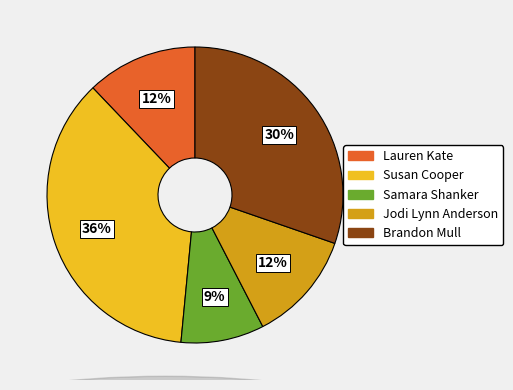

To the nearest percent, what portion does Brandon Mull represent?

30%